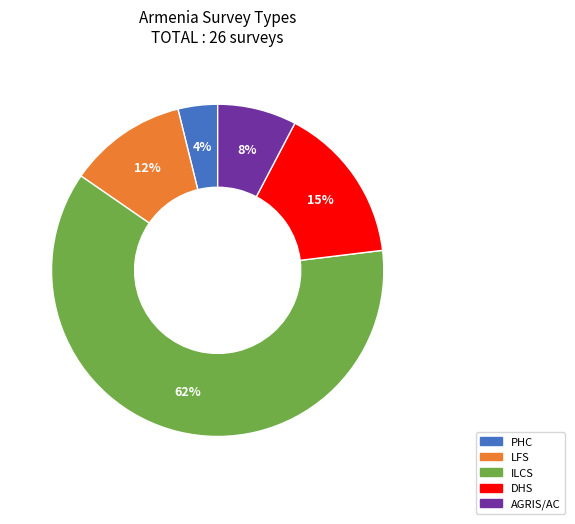

Between LFS and ILCS, which is larger?

ILCS